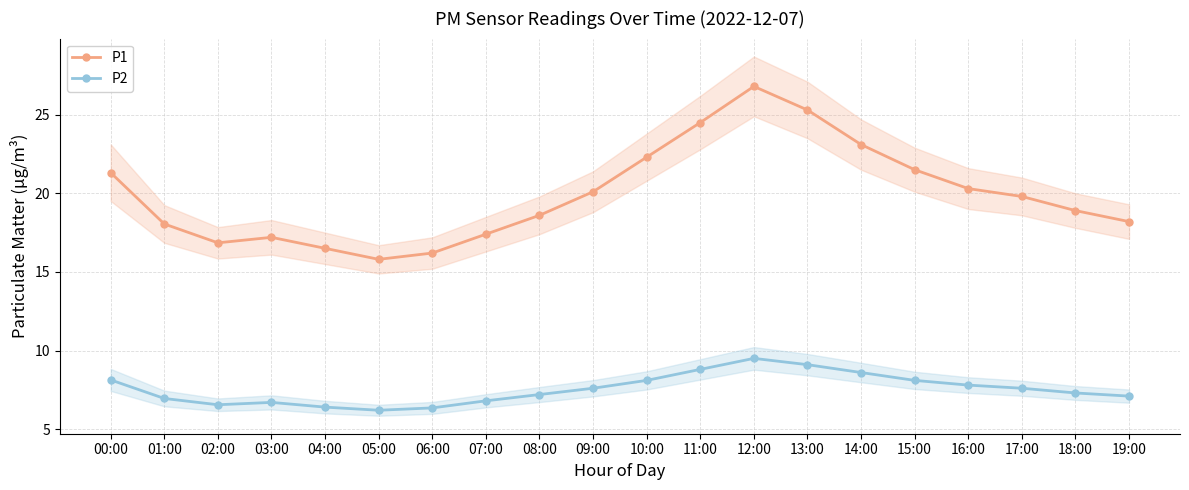

What is the sum of all P1 values?

398.7